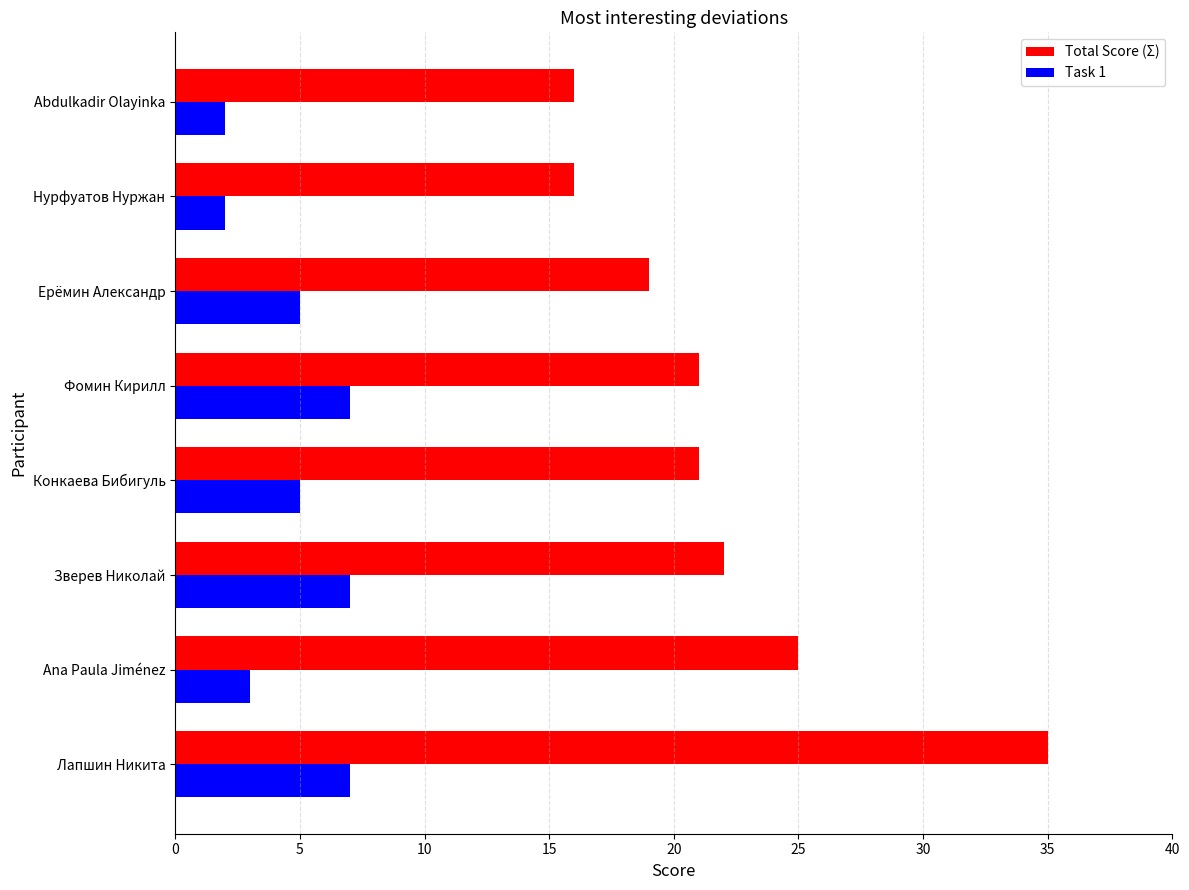

What is the minimum value for Task 1?

2